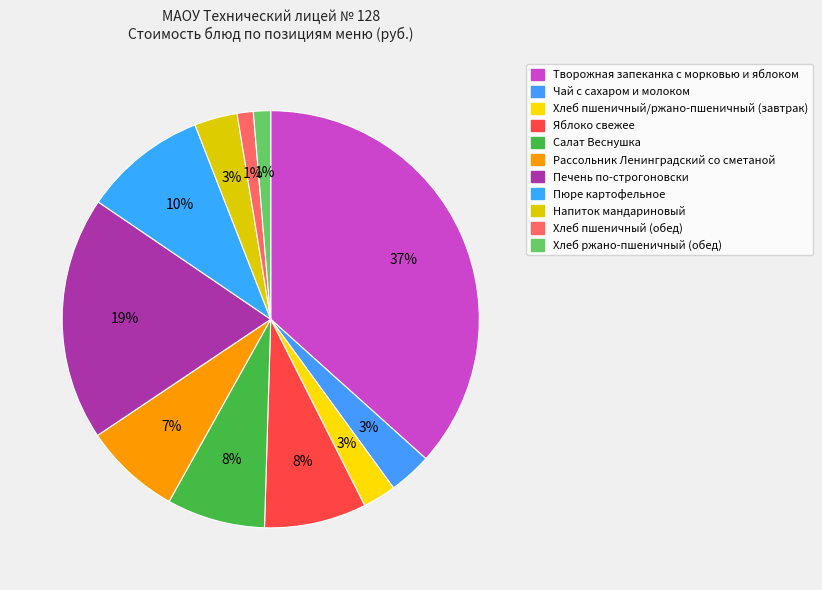

Does Хлеб пшеничный/ржано-пшеничный (завтрак) account for over 50% of the chart?

No